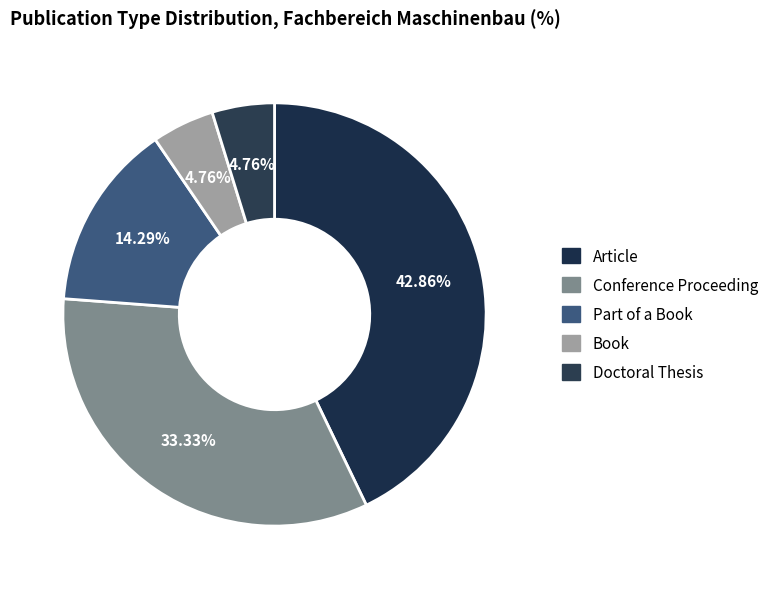

True or false: Conference Proceeding accounts for 41% of the total.

False